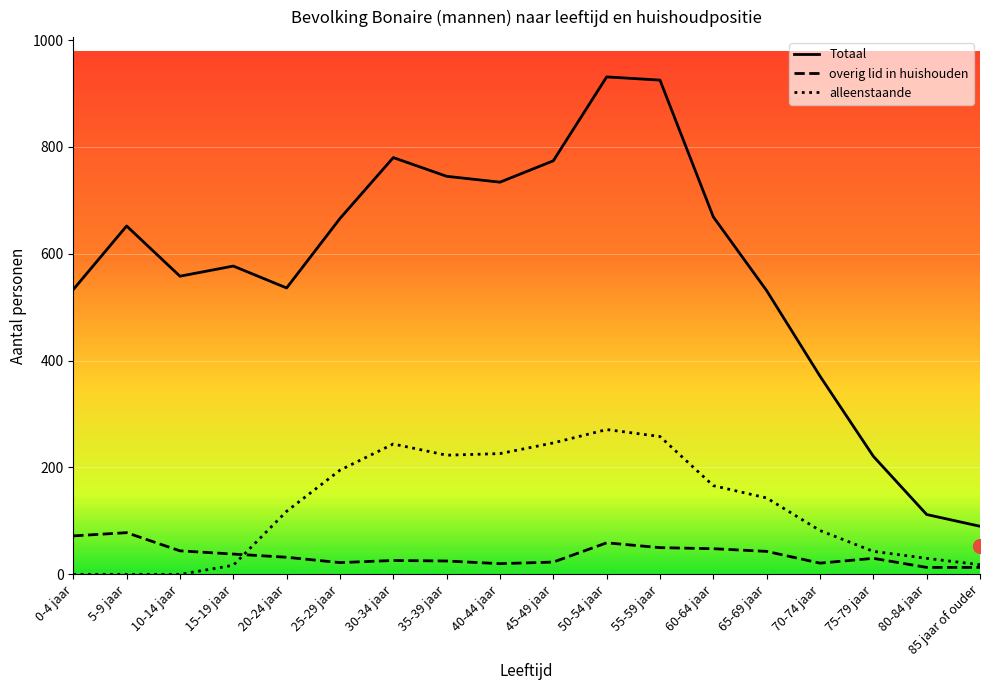

What are all the series names shown in the legend?

Totaal, overig lid in huishouden, alleenstaande